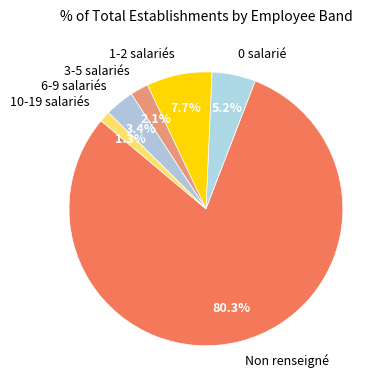

What is the smallest slice in the pie chart?

10-19 salariés